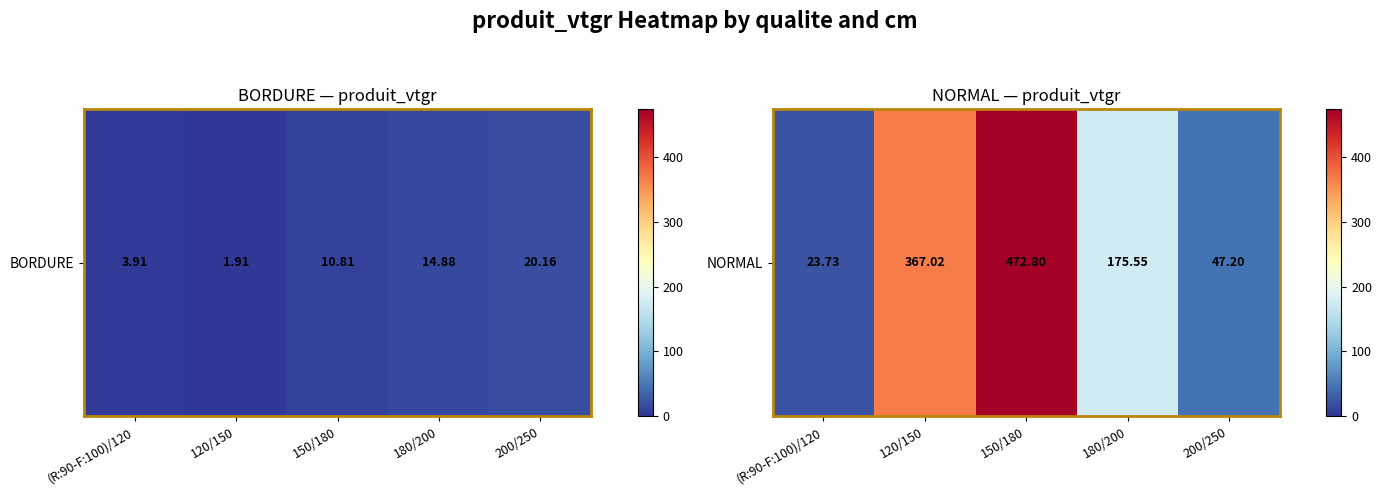

At which category does the chart reach its minimum across all series?

(R:90-F:100)/120